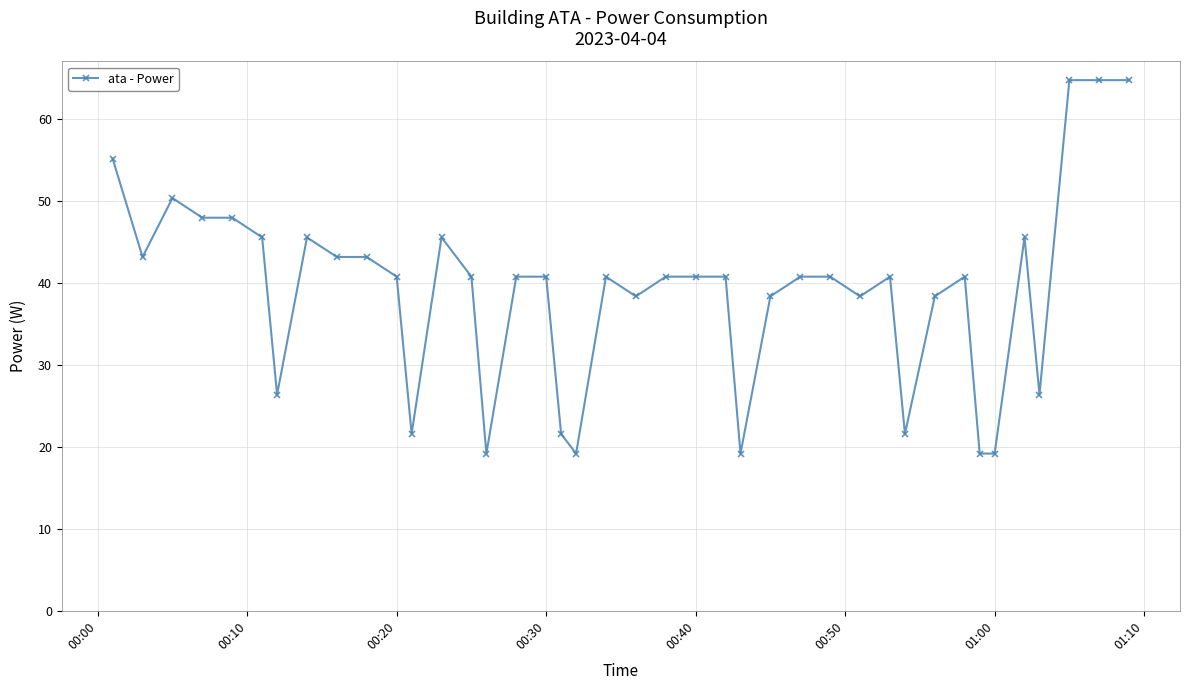

What is the value of the 16th point from the left?

40.8